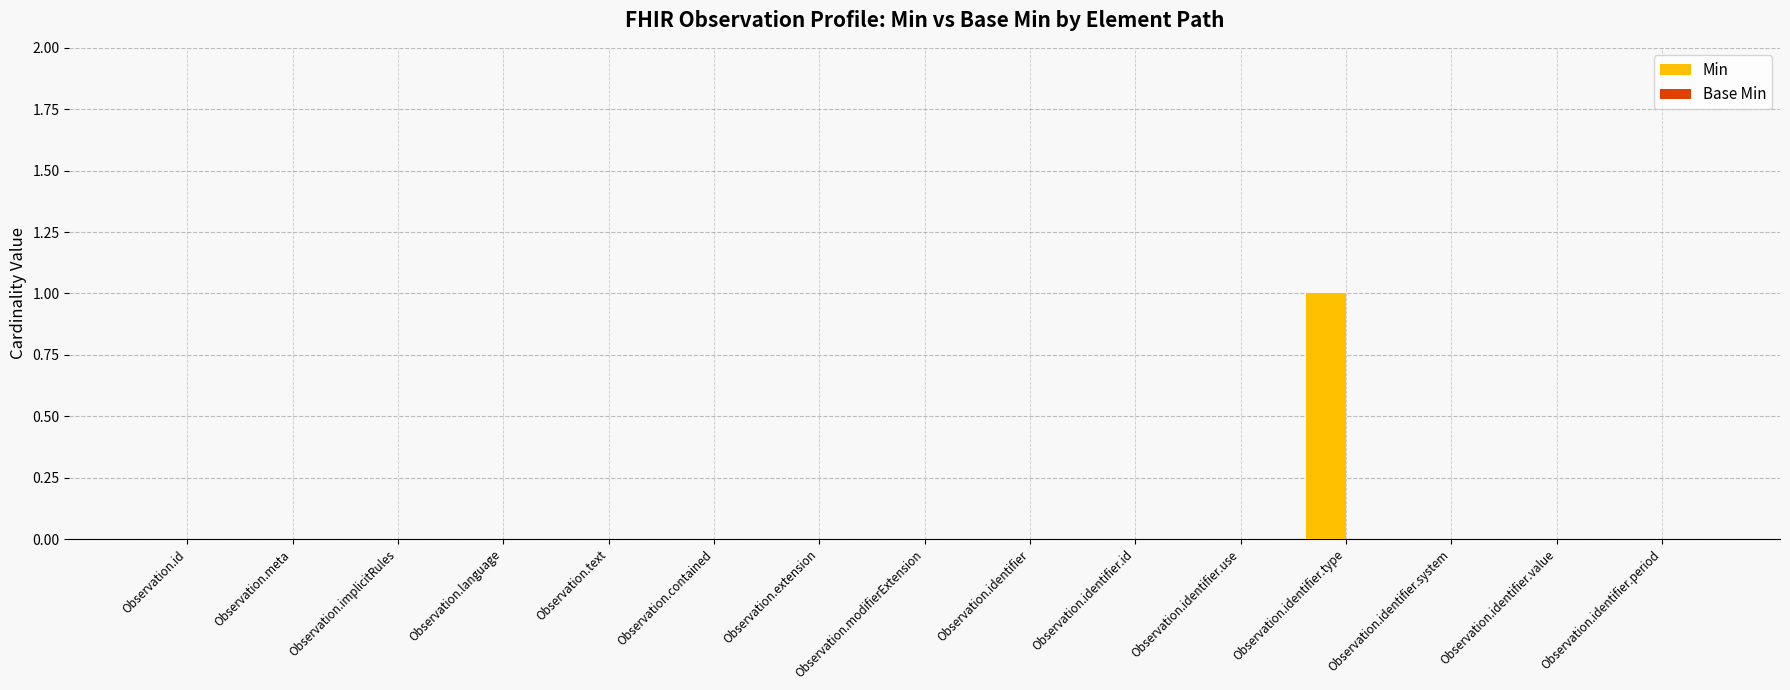

The value at Observation.implicitRules is 0. True or false?

True